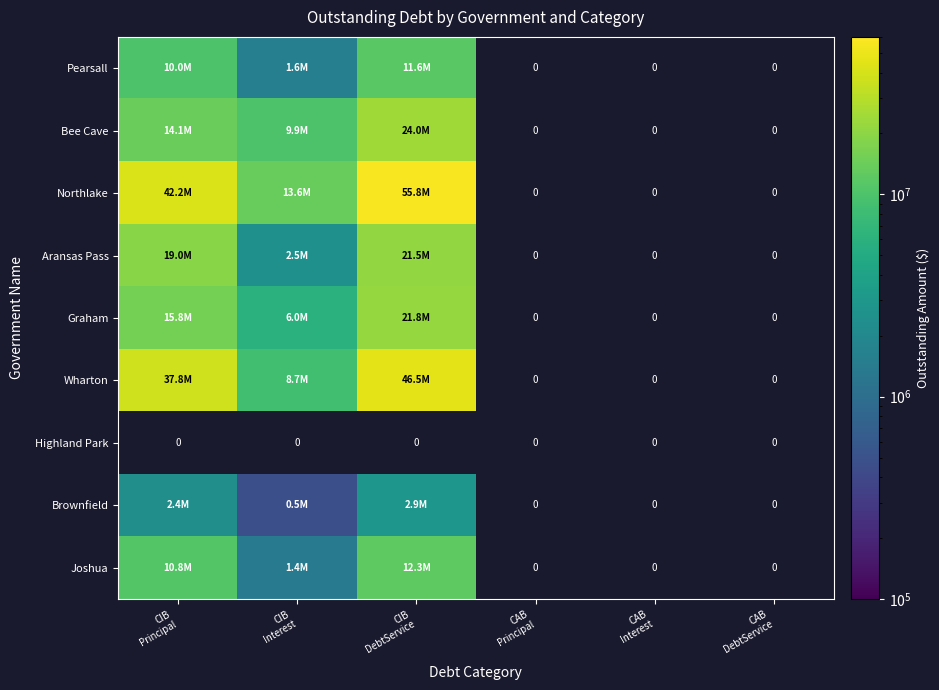

The value of Pearsall at CIB DebtService is 20201374.5. True or false?

False